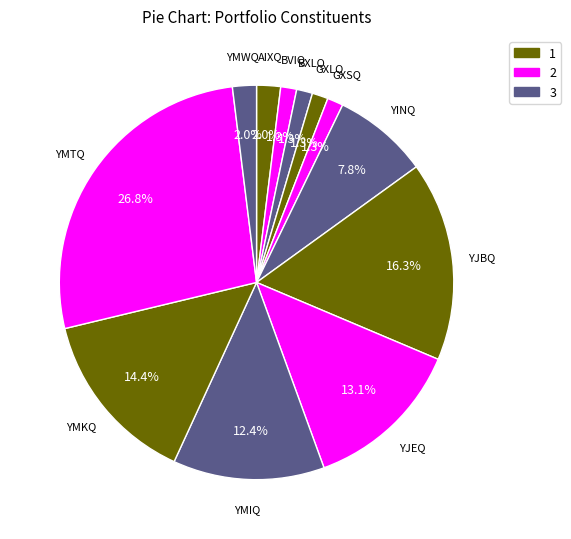

Count the number of slices in the pie.

12